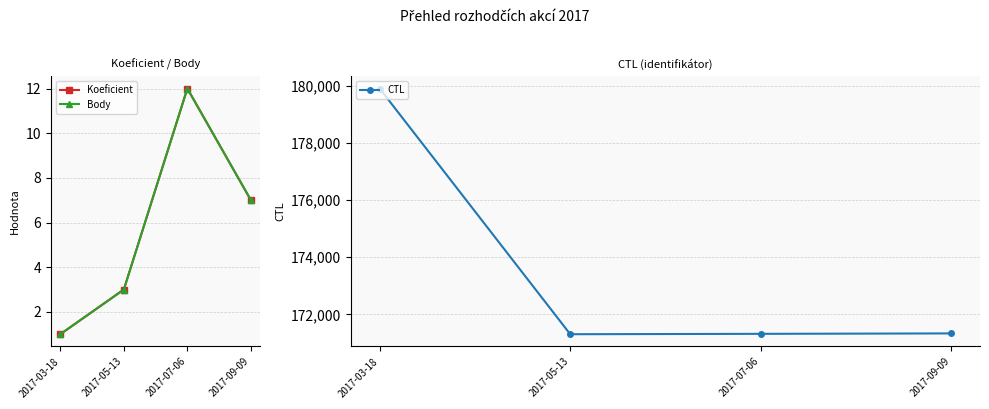

How many interior local peaks does the Koeficient series have?

1